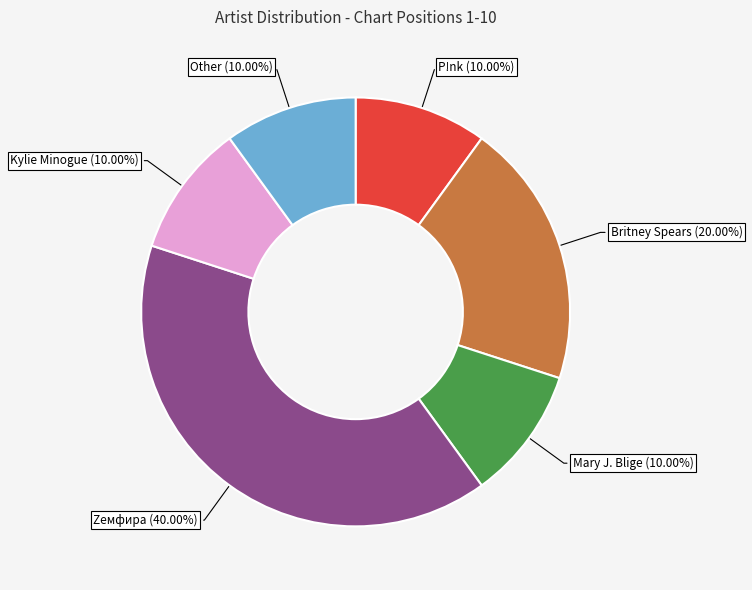

To the nearest percent, what percentage of the pie is Mary J. Blige?

10%